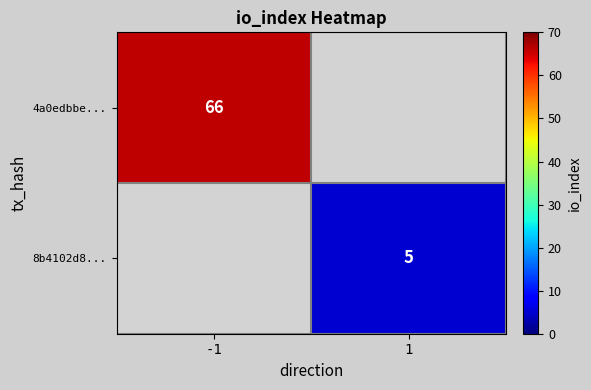

Is it true that 4a0edbbe... equals 87 at -1?

False